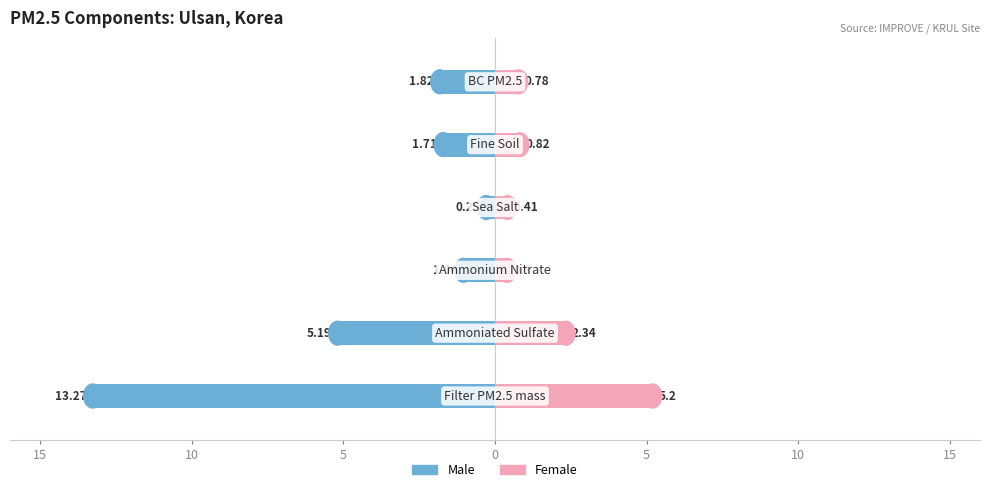

How many groups of bars are there?

6